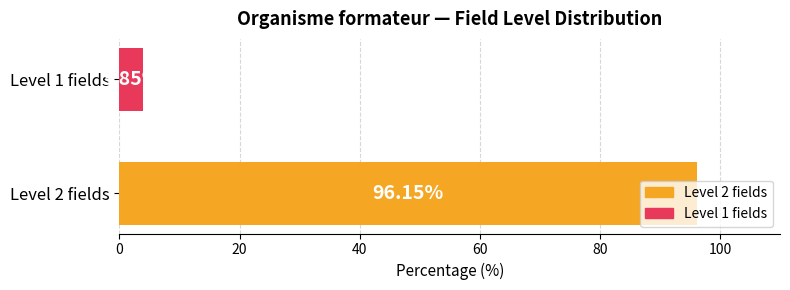

What is the difference between the values at Level 1 fields and Level 2 fields?

92.3